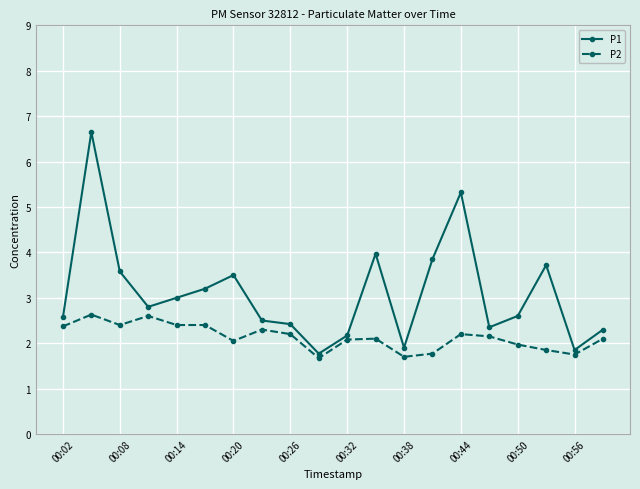

True or false: P1 and P2 intersect in this chart.

False